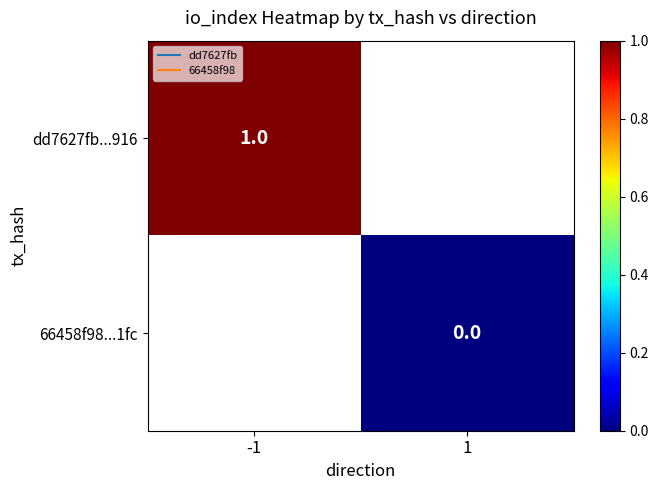

Rank the categories by dd7627fb...916 value from highest to lowest.

-1, 1